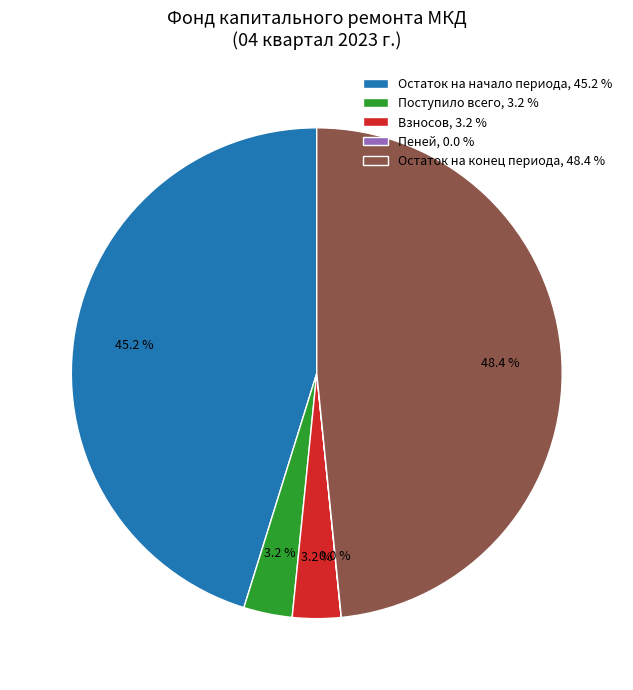

Does any single category account for the majority?

No